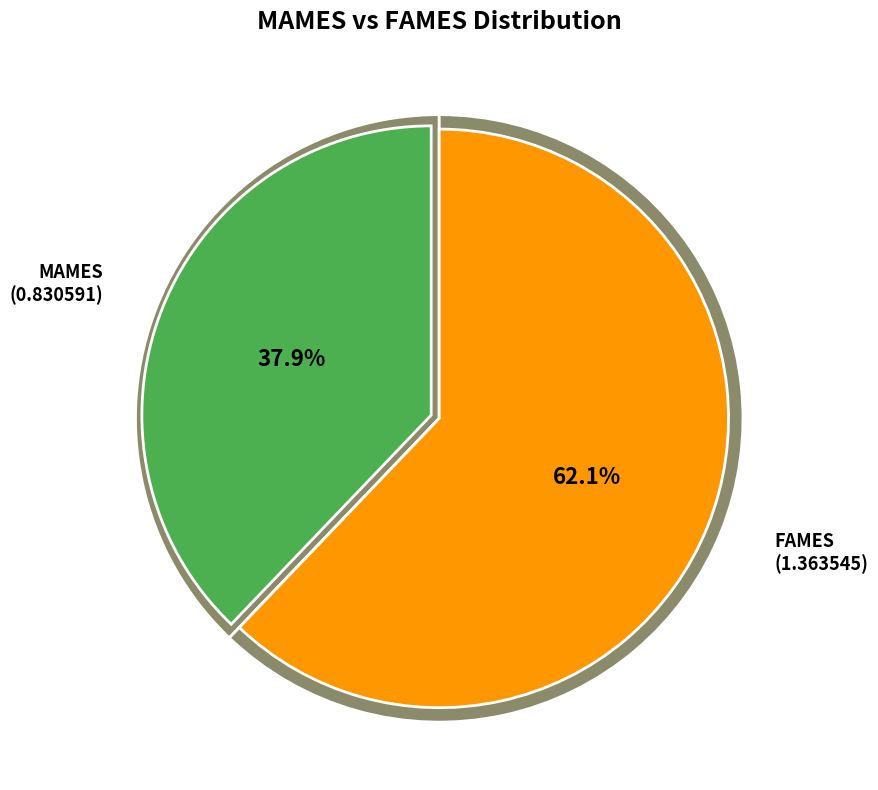

True or false: MAMES accounts for 52% of the total.

False